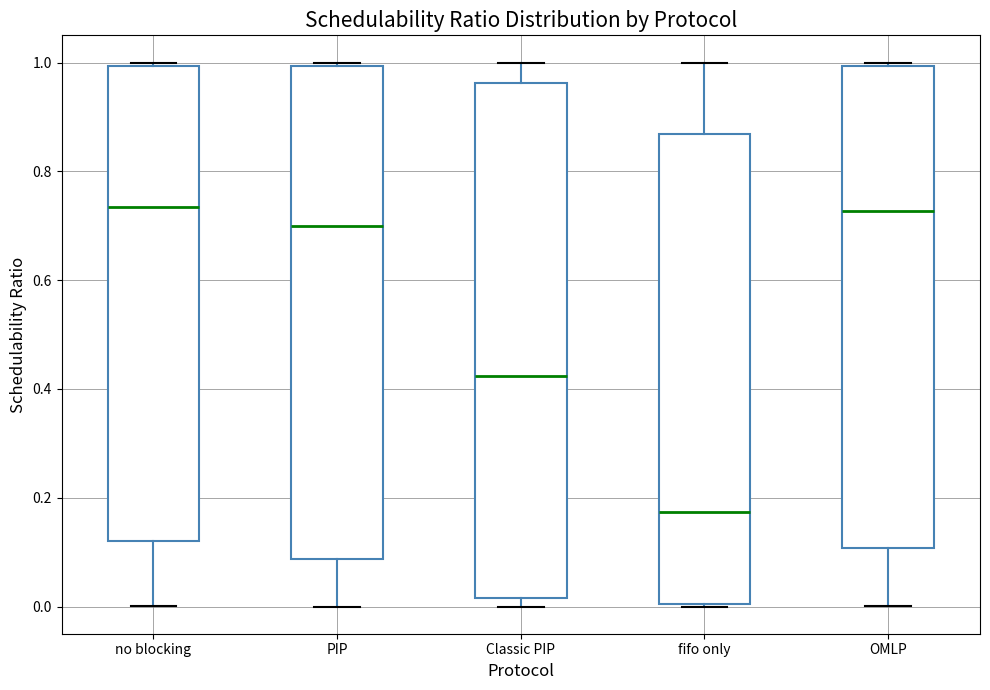

Reading left to right, read every box against the y-axis: the position of its median line, the range the box covers, and the ends of its whiskers. The values are not printed on the chart, so give them approximately, as read against the axis.

no blocking: median 0.74, box 0.12 to 1.00, whiskers 0.00 to 1.00 (just above the box's upper edge)
PIP: median 0.70, box 0.08 to 1.00, whiskers 0.00 to 1.00 (just above the box's upper edge)
Classic PIP: median 0.42, box 0.02 to 0.96, whiskers 0.00 to 1.00
fifo only: median 0.18, box 0.00 to 0.86, whiskers 0.00 to 1.00
OMLP: median 0.72, box 0.10 to 1.00, whiskers 0.00 to 1.00 (just above the box's upper edge)